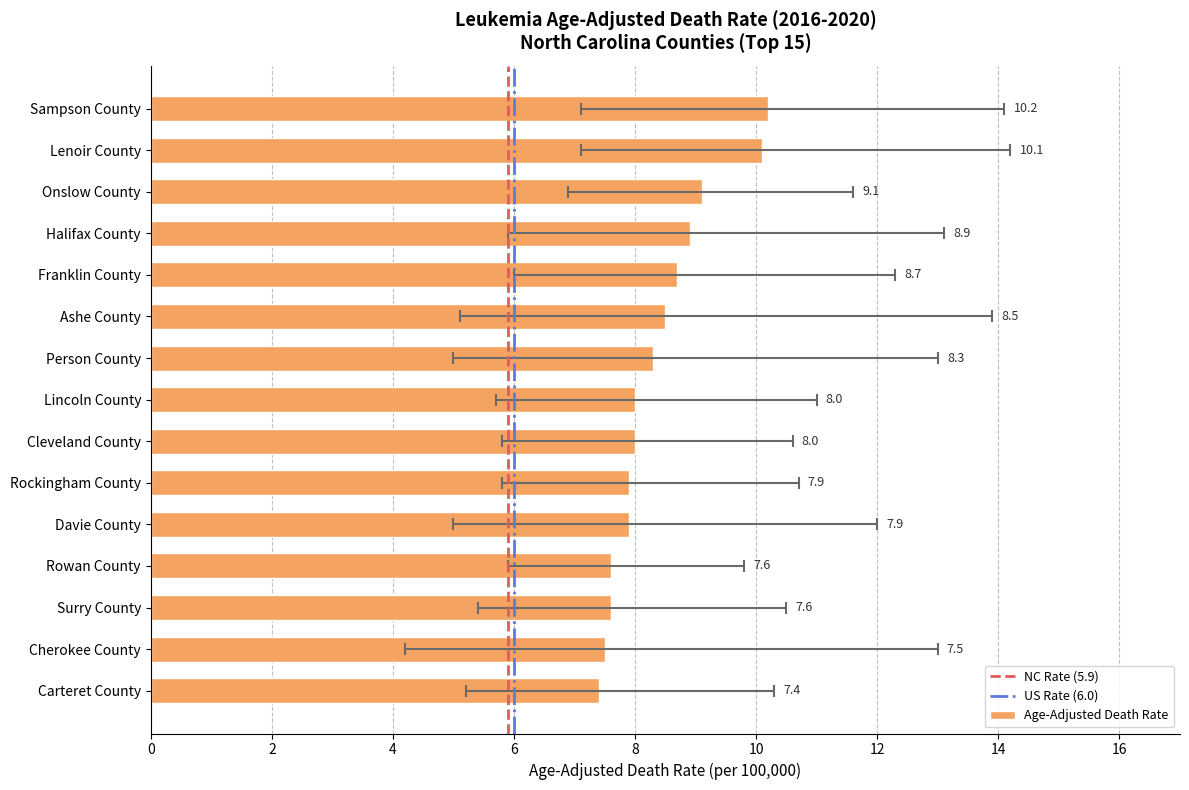

Rank the series by their maximum value, from lowest to highest.

Lower CI, Age-Adjusted Death Rate, Upper CI